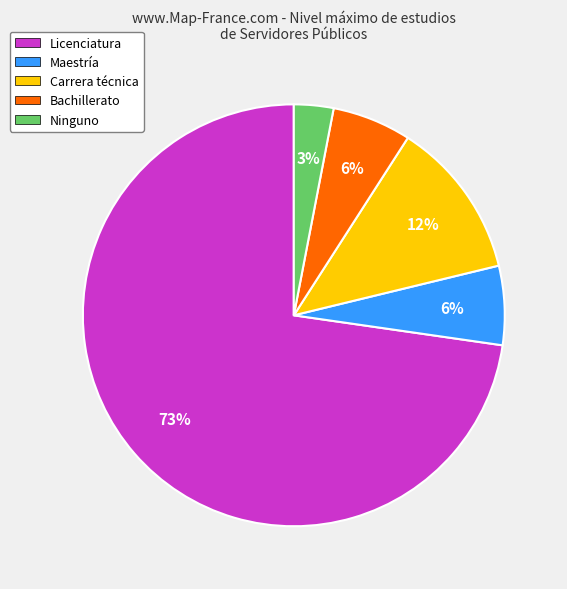

True or false: Maestría accounts for 1% of the total.

False